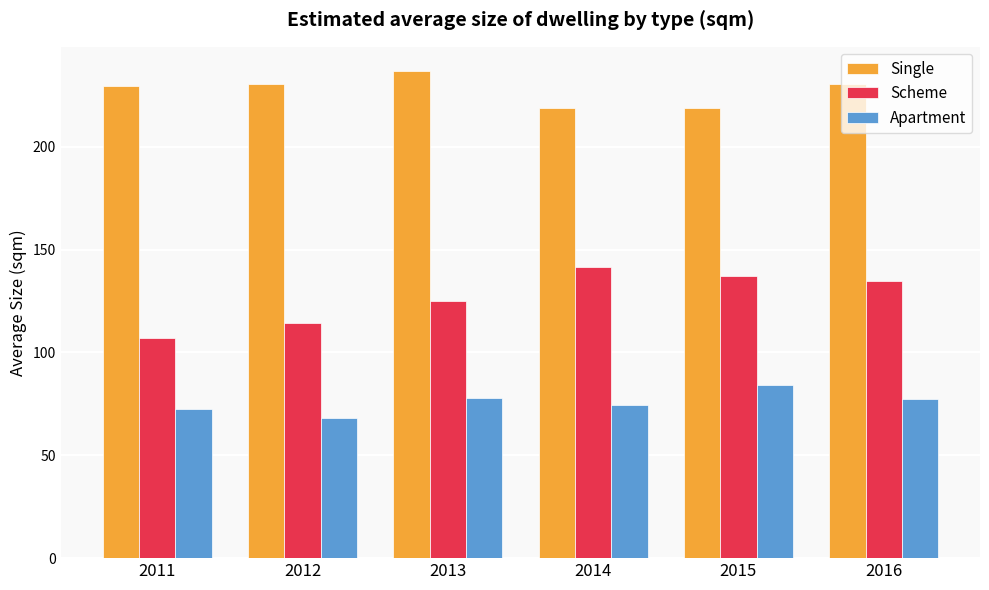

What is the difference between the highest and lowest values at 2016?

153.3